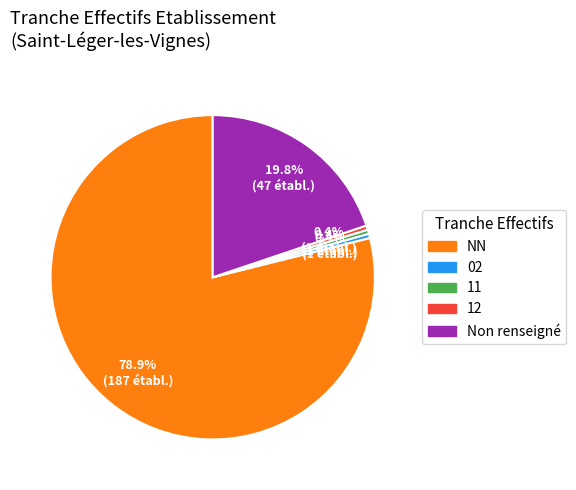

How many slices are in this pie chart?

5